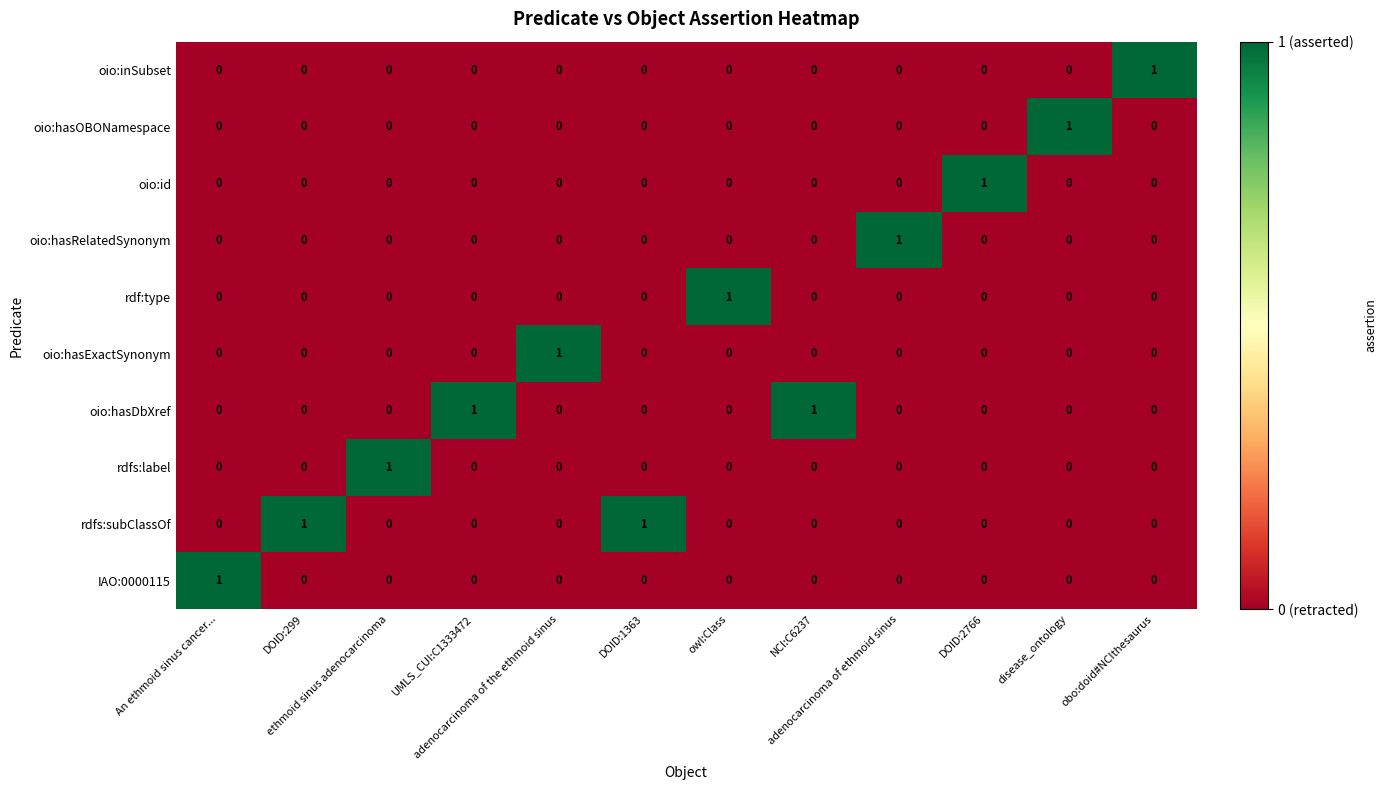

At how many categories does at least one series exceed 0?

12